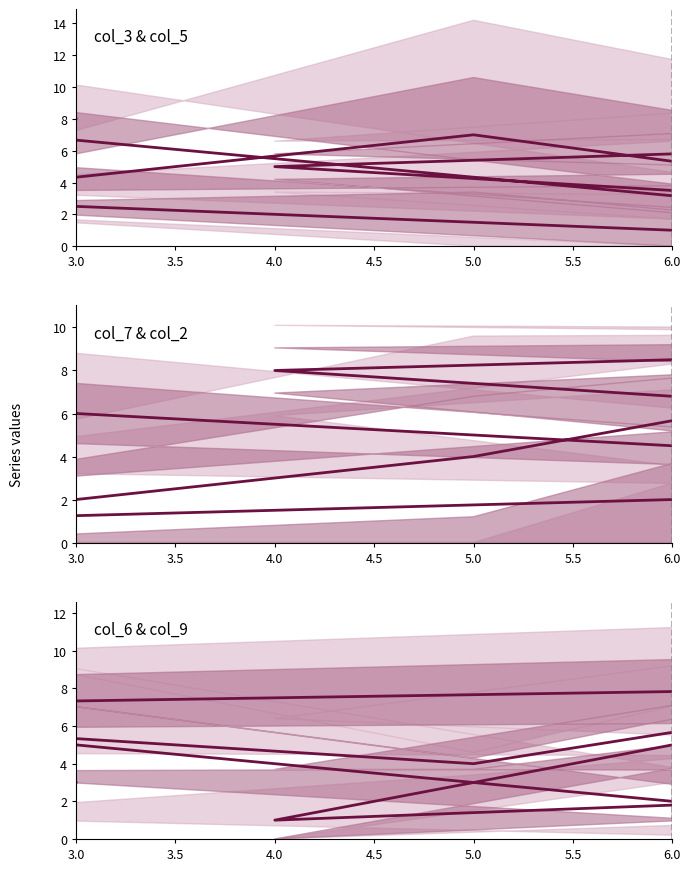

What position from the left is 3.5?

2